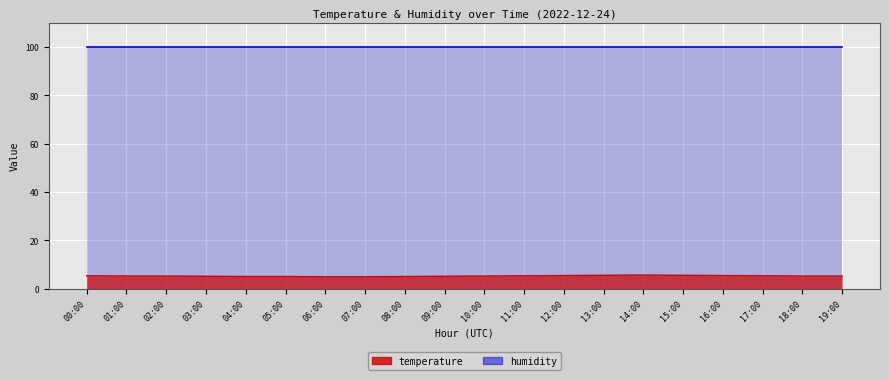

List the labels in order of value, largest first.

14:00, 13:00, 15:00, 12:00, 16:00, 00:00, 11:00, 17:00, 01:00, 02:00, 10:00, 18:00, 19:00, 03:00, 09:00, 04:00, 05:00, 08:00, 06:00, 07:00